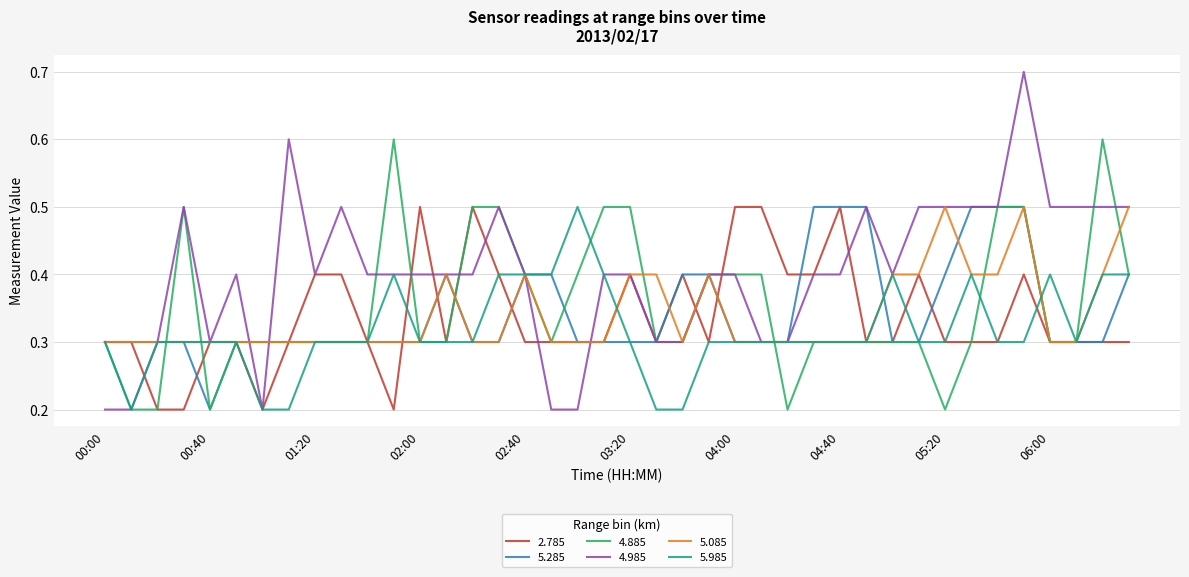

Does the chart have visible grid lines?

Yes